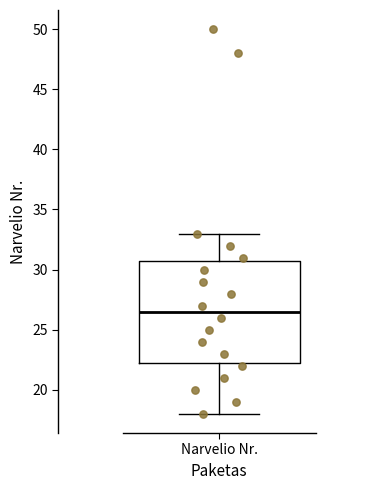

Where does the upper whisker of the box for Narvelio Nr. end on the y-axis? The values are not printed on the chart, so give them approximately, as read against the axis.

33.0